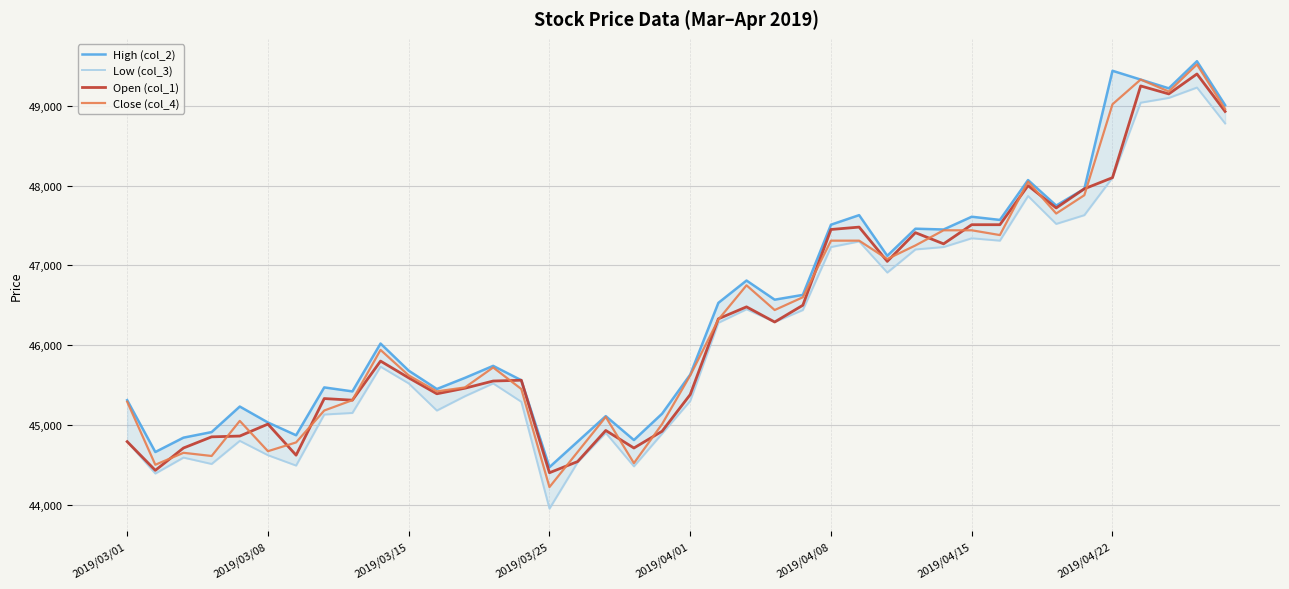

How many interior local peaks does the Low (col_3) series have?

10